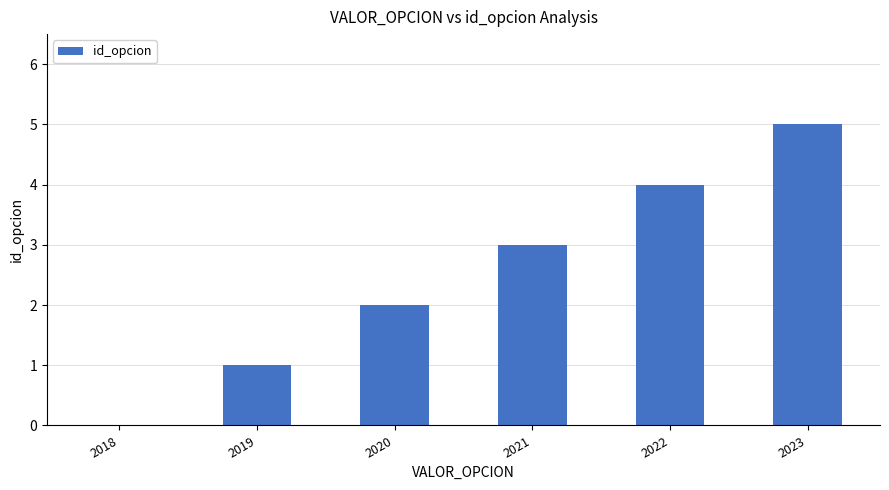

What is the ratio of the value at 2023 to the value at 2019?

5.0